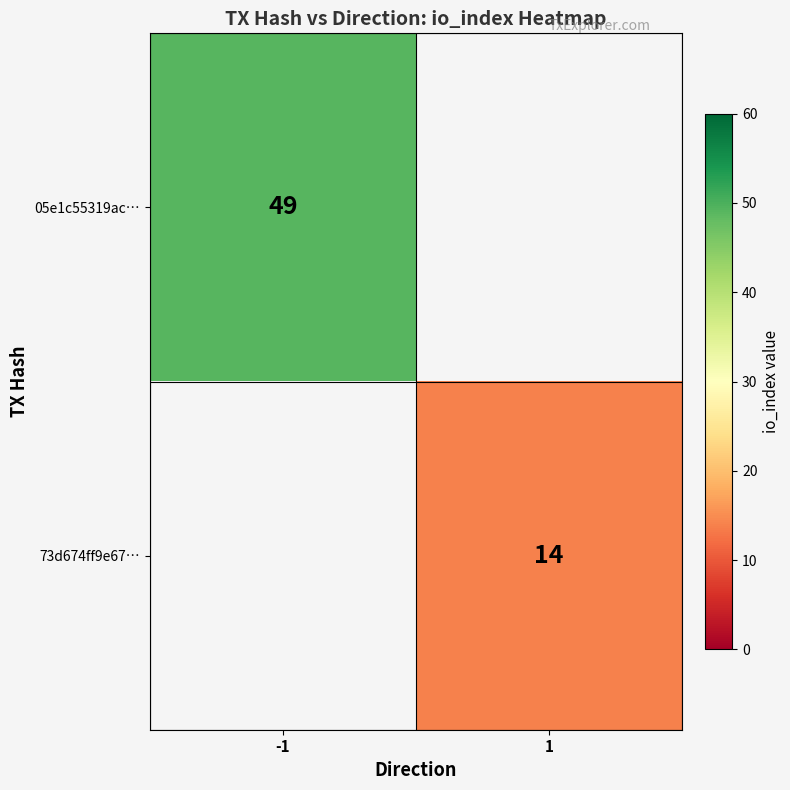

Is the value of 73d674ff9e67… at 1 greater than the value of 05e1c55319ac… at -1?

No